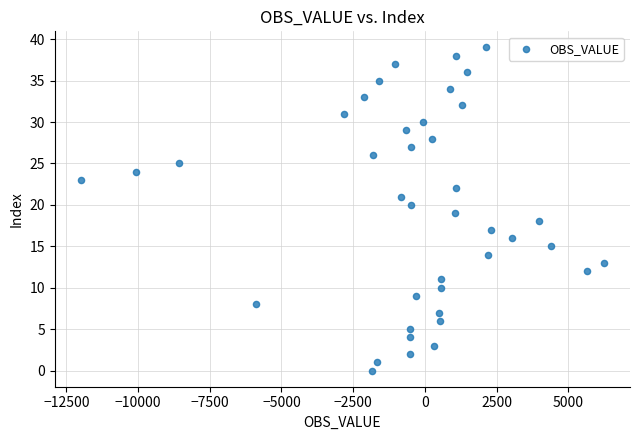

What is the range of X values (max minus min)?

18225